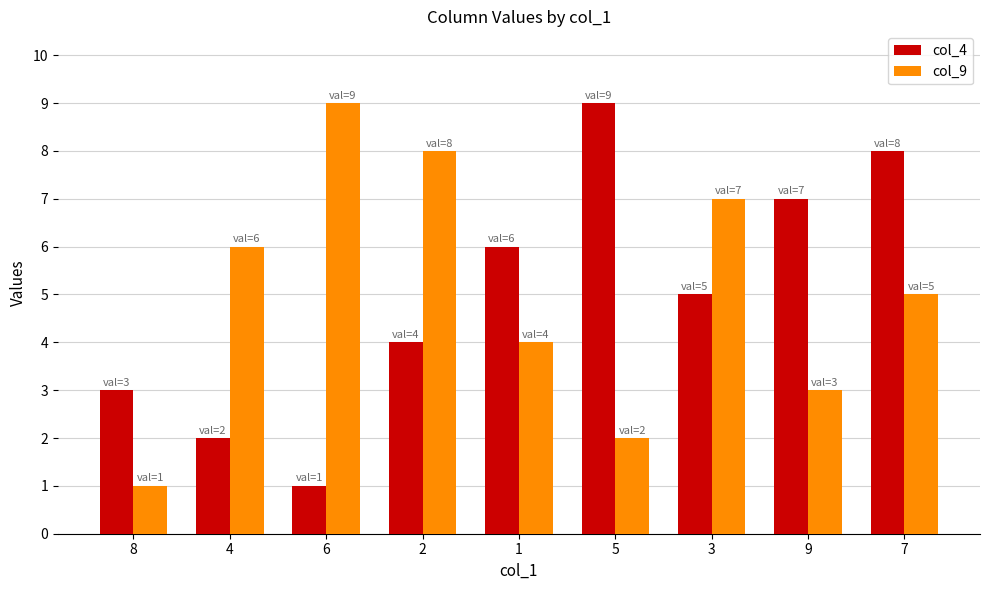

What is the lowest value of the col_9 series?

1